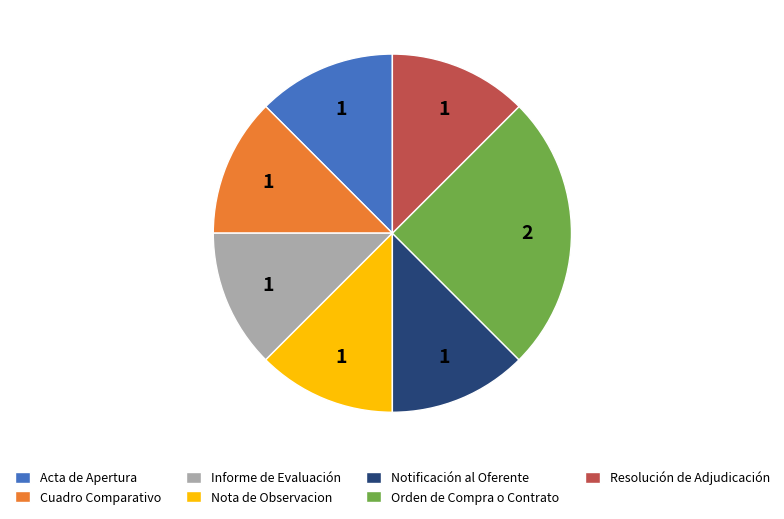

Does Resolución de Adjudicación account for over 50% of the chart?

No